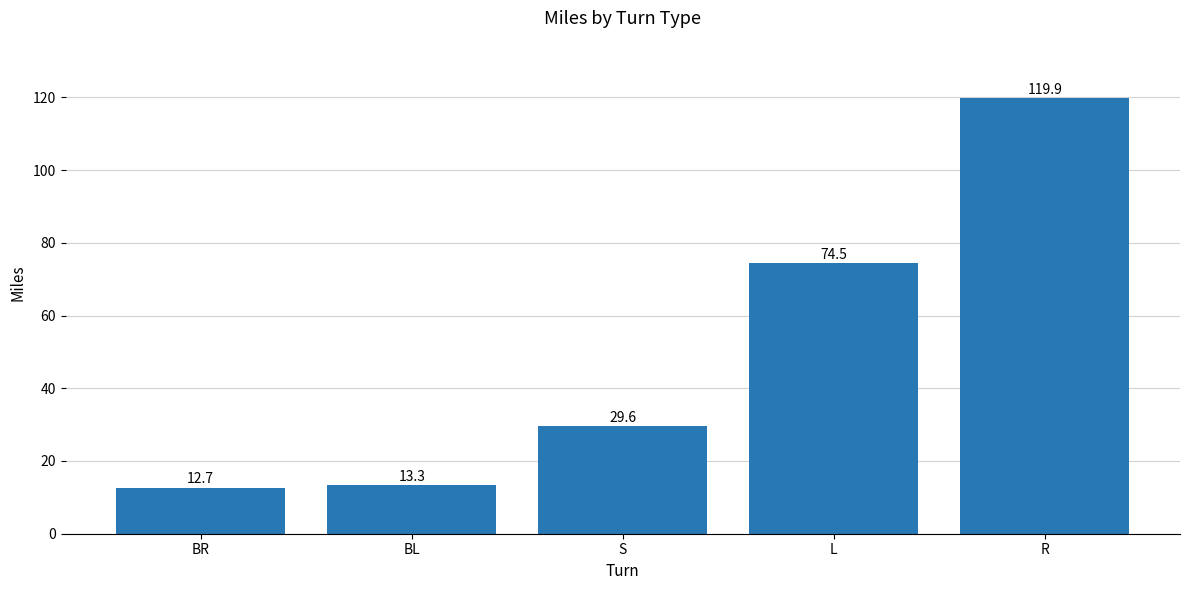

Count the number of values greater than 29.

3